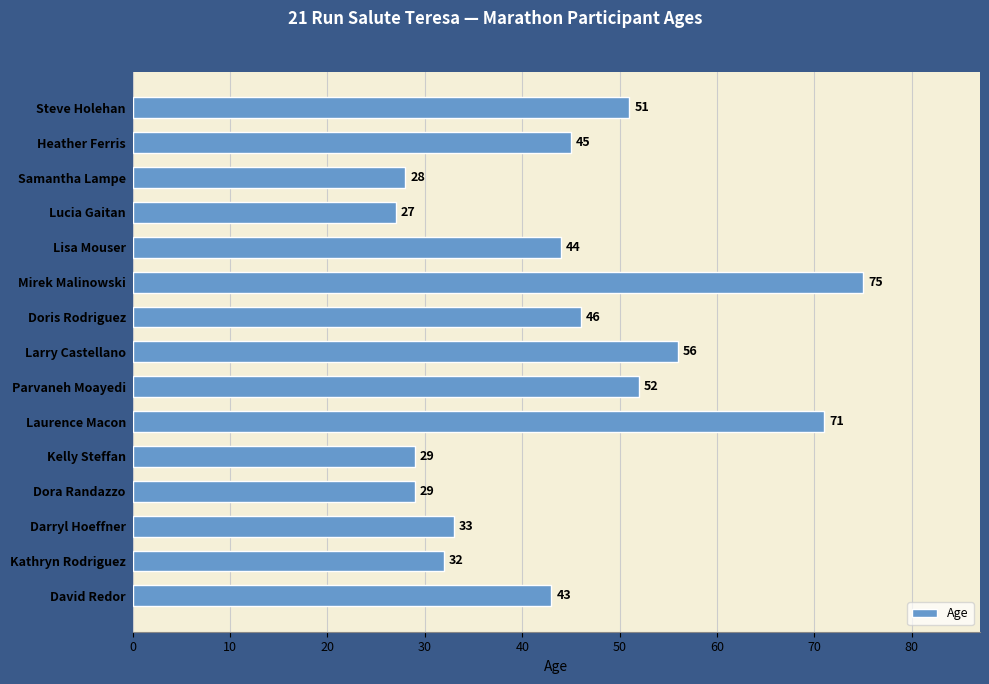

Reading bottom to top, extract all data points from this chart.

43	32	33	29	29	71	52	56	46	75	44	27	28	45	51